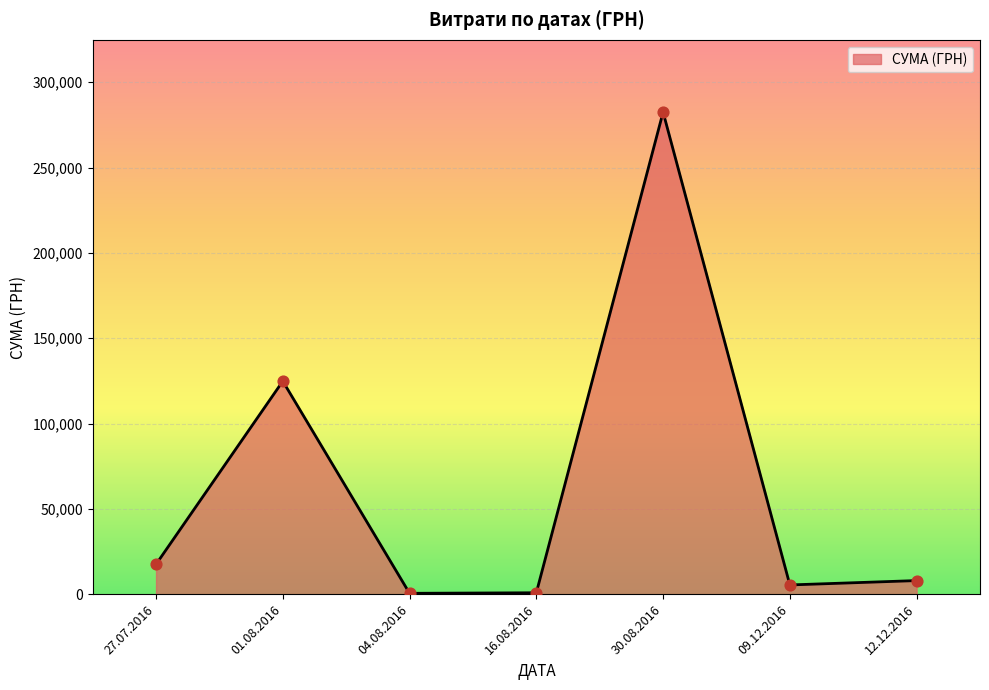

Is it true that the value at 27.07.2016 is 17496.0?

True